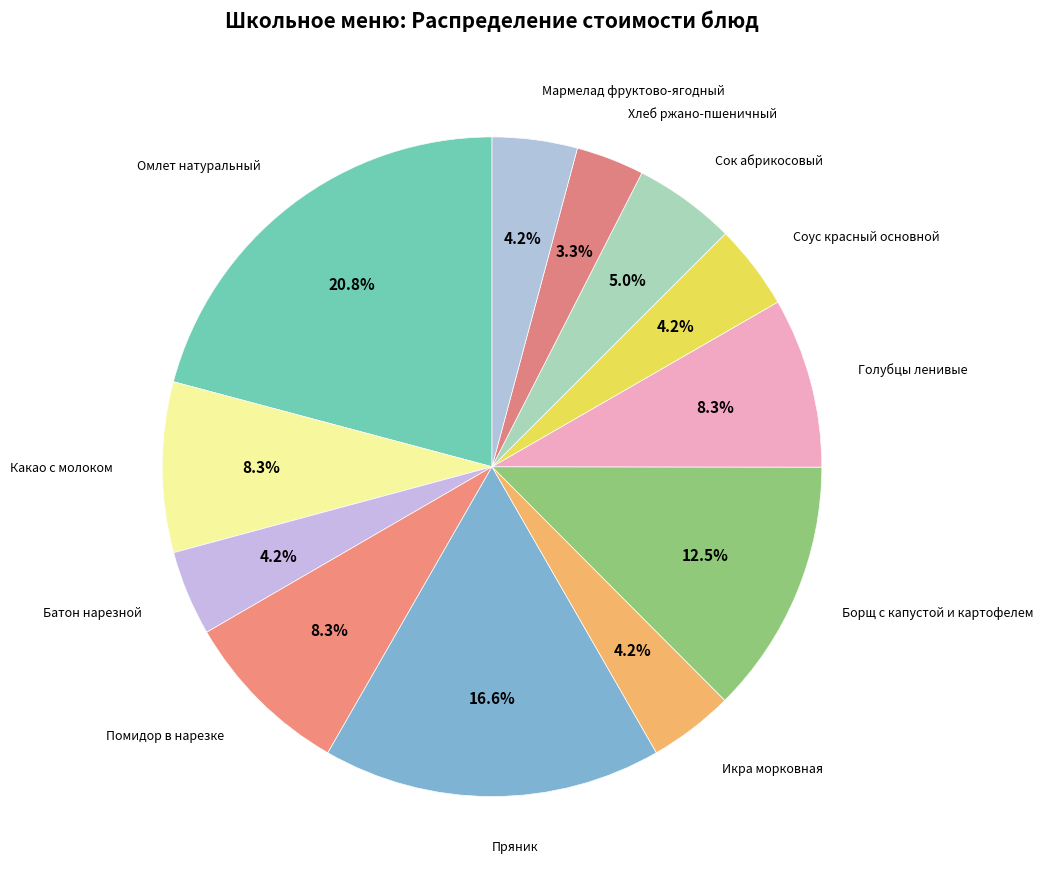

To the nearest percent, what is the difference between the Пряник and Помидор в нарезке slice percentages?

8%